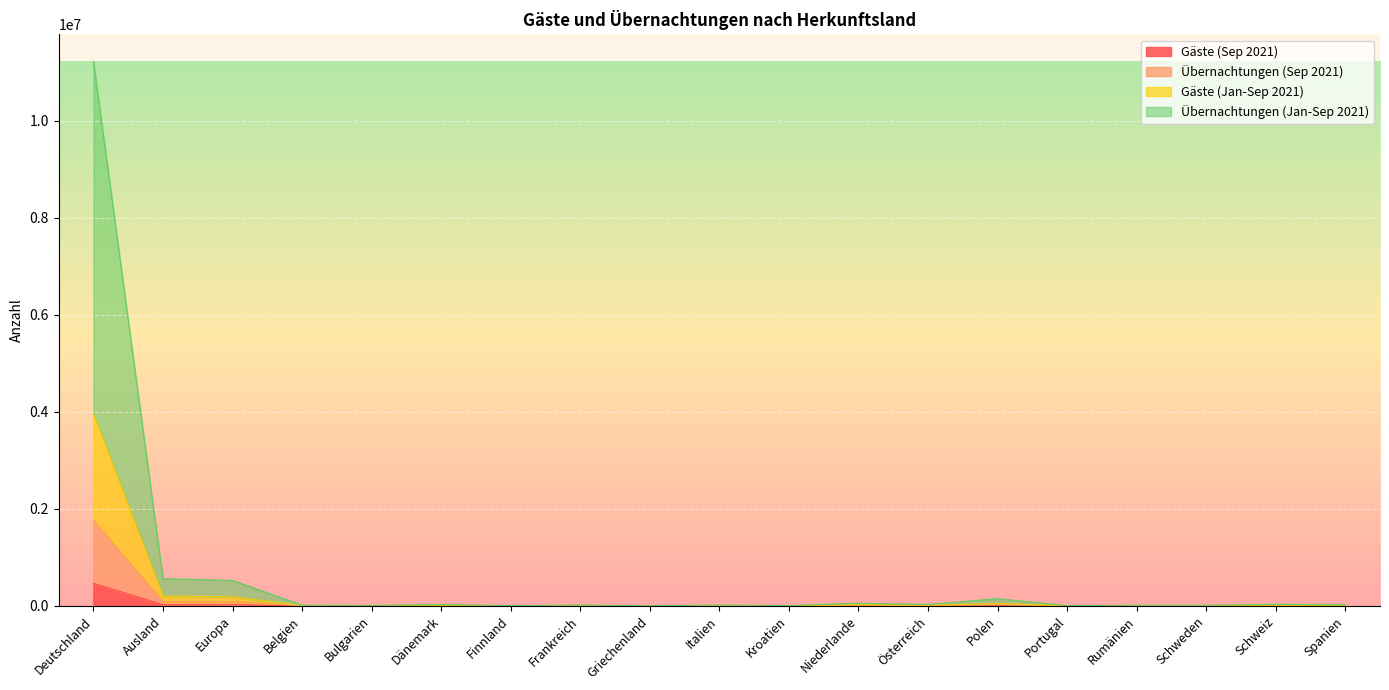

True or false: Übernachtungen (Jan-Sep 2021) and Gäste (Sep 2021) cross at least once.

False